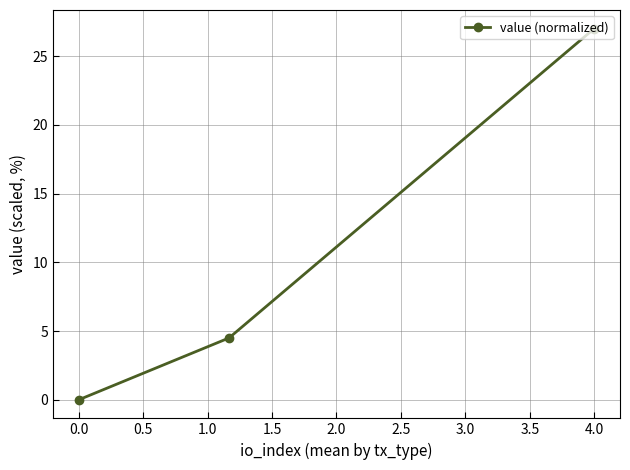

What is the difference between the maximum and minimum values?

27.0